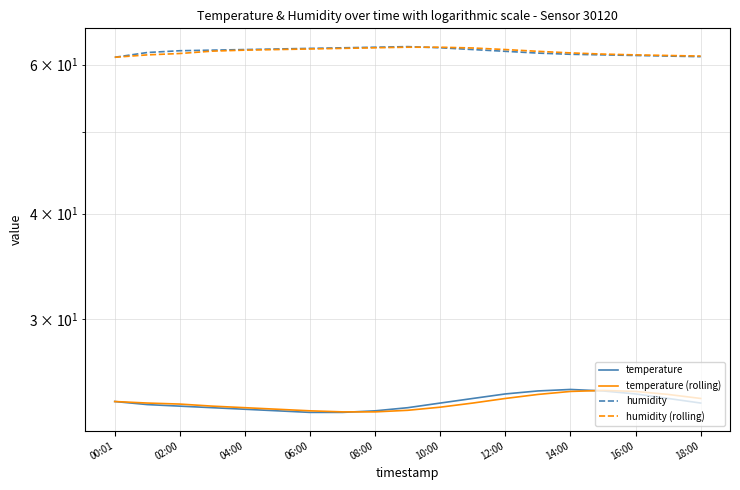

Which series has the largest total across all categories?

humidity